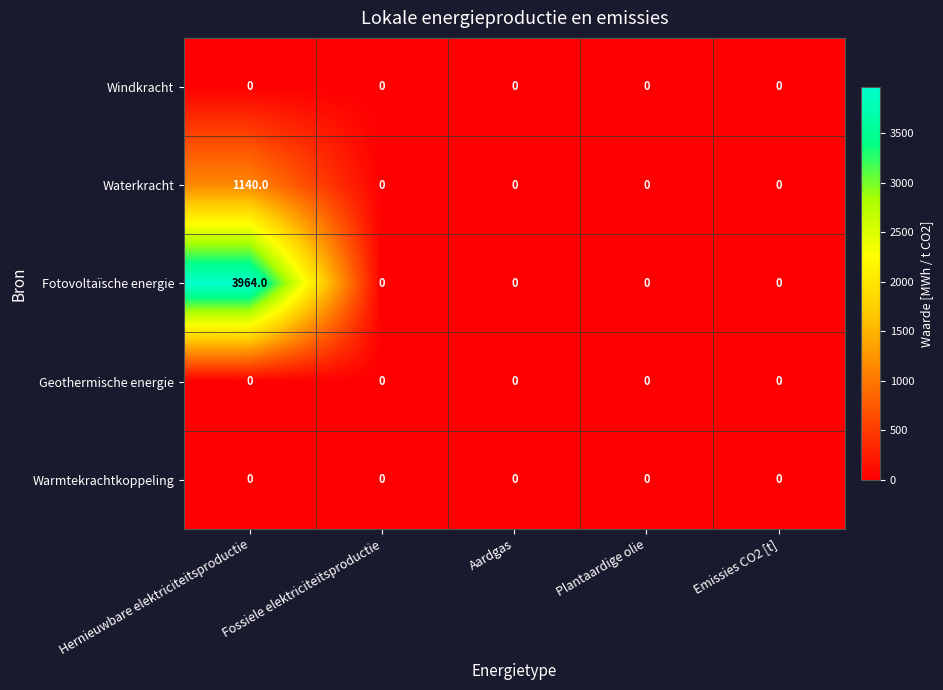

At which category does the chart reach its peak across all series?

Hernieuwbare elektriciteitsproductie